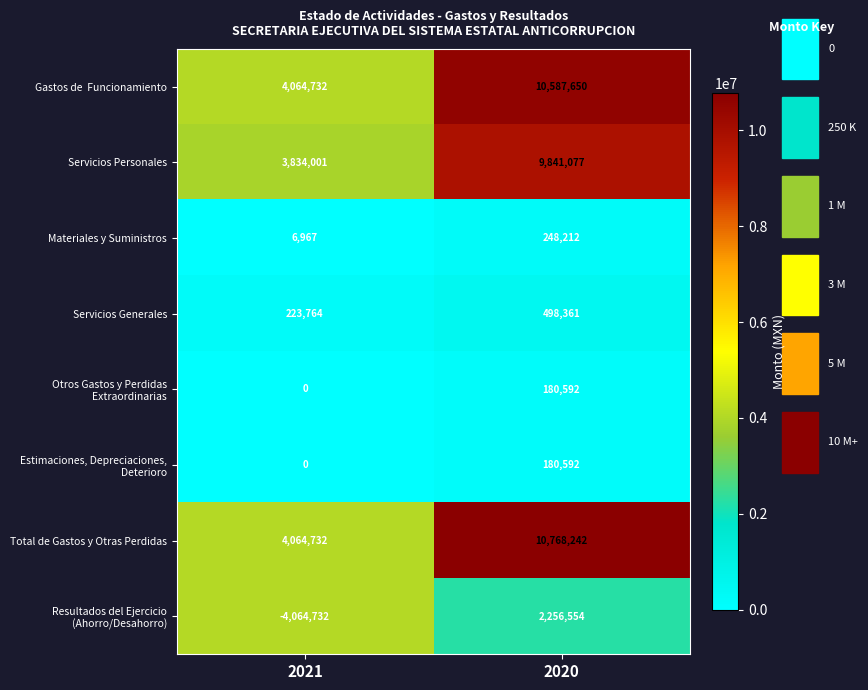

Which category has the highest value across all series?

2020